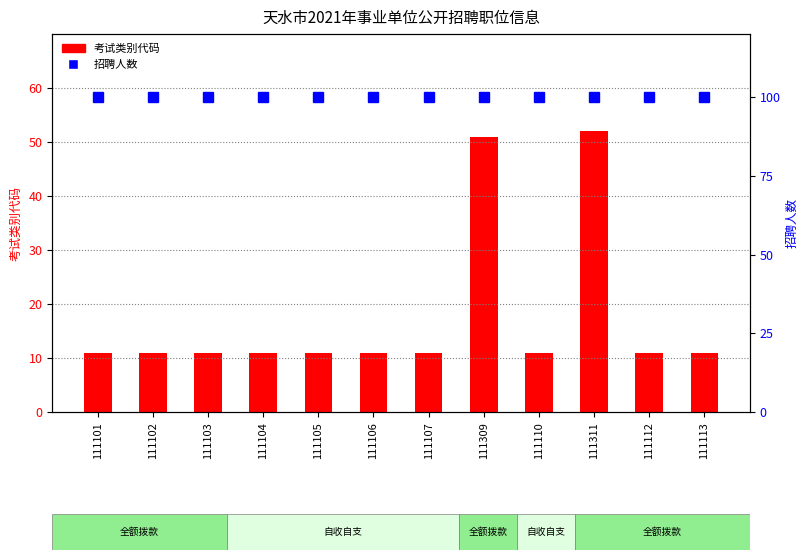

What is the sum of all 招聘人数 (百分比) values?

1200